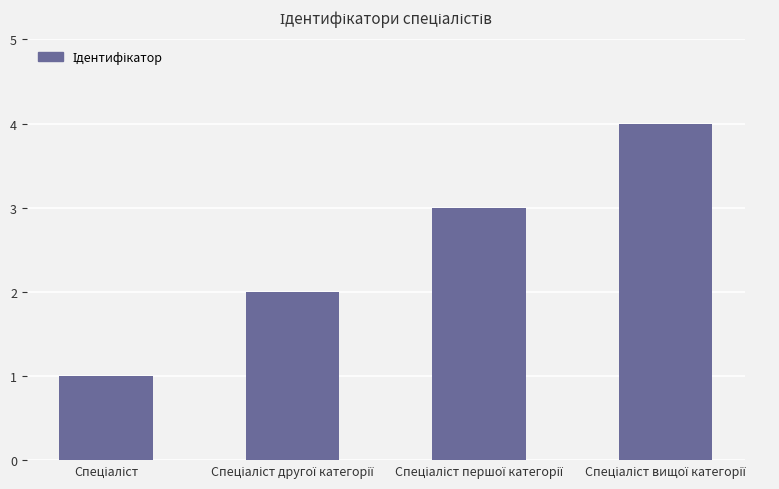

What is the sum of all values?

10